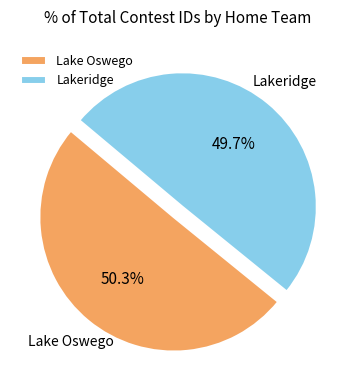

What percentage is the Lake Oswego slice, to the nearest percent?

50%